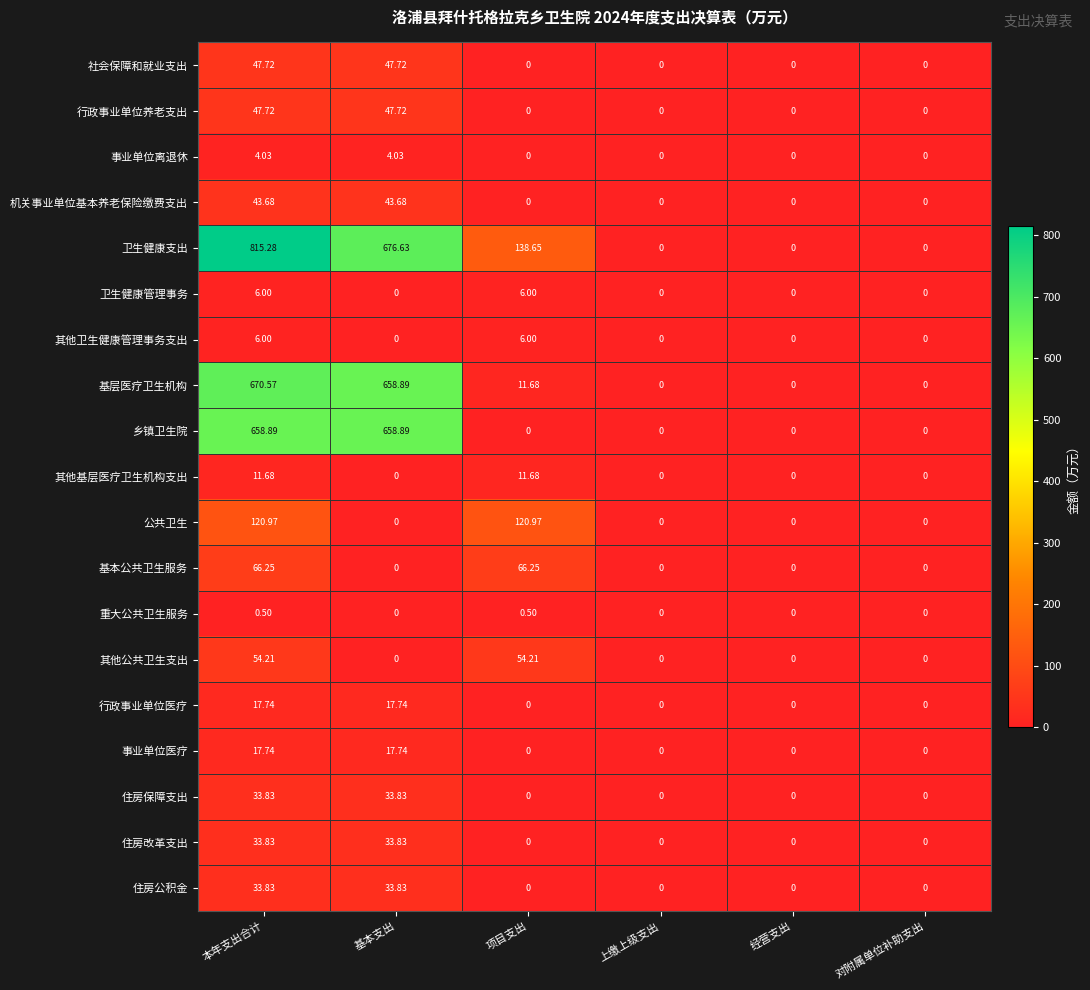

Which series has the largest range (max minus min)?

卫生健康支出